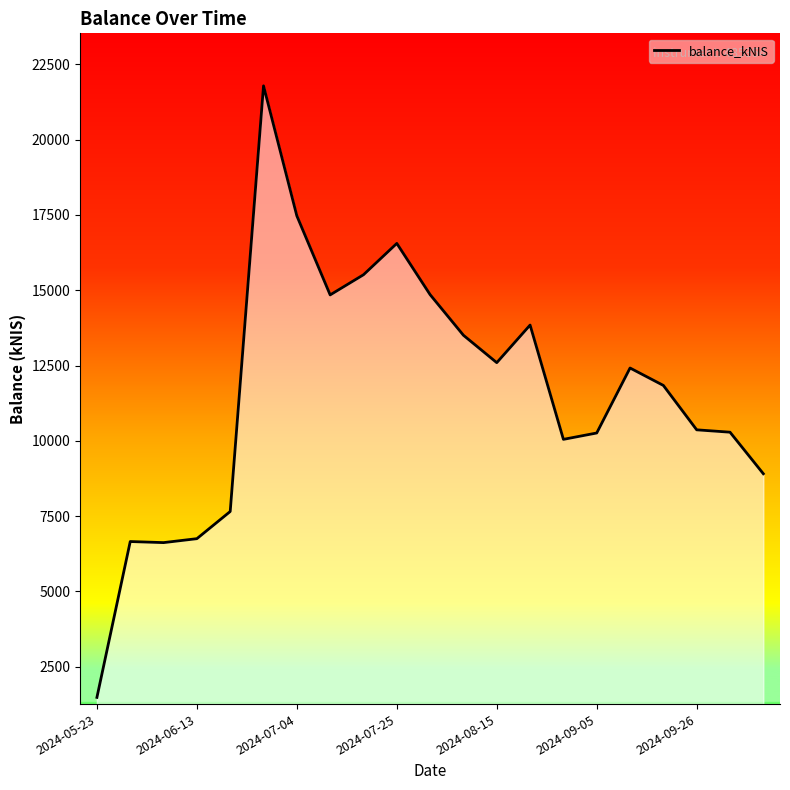

What is the minimum value shown in the chart?

1484.9